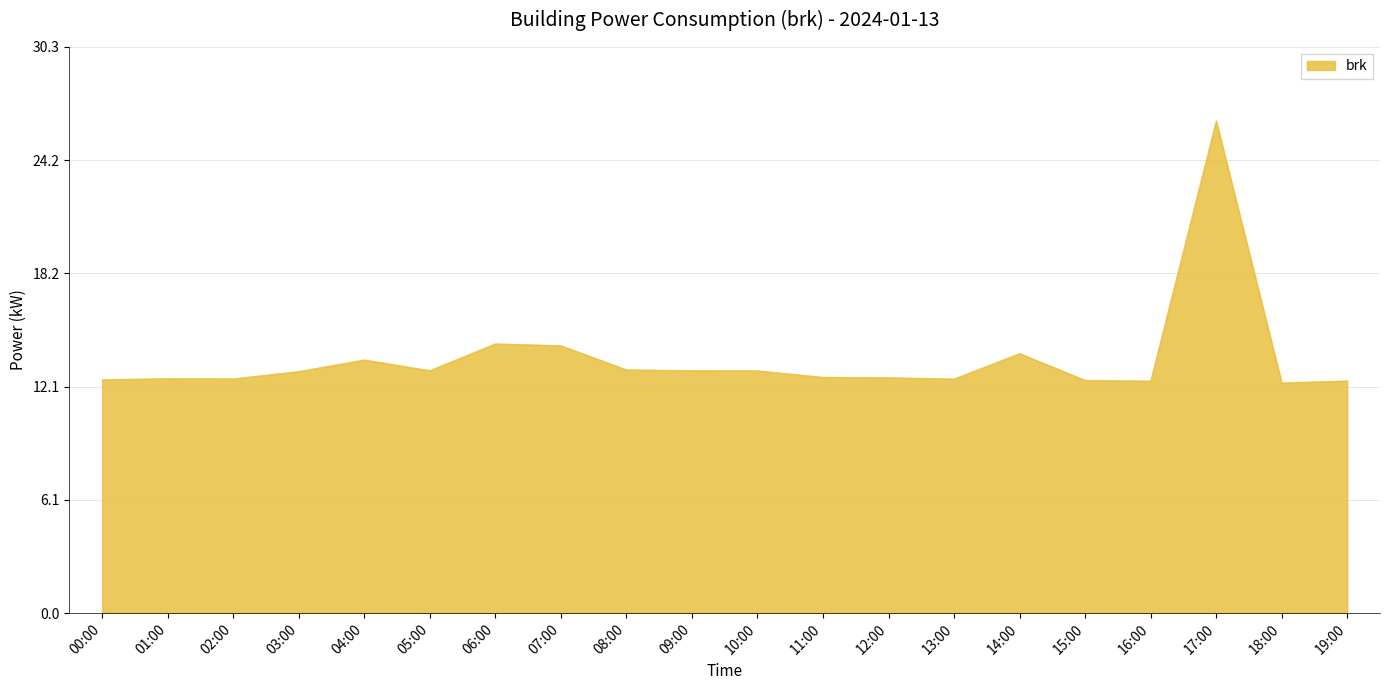

Which has a higher value, 14:00 or 01:00?

14:00